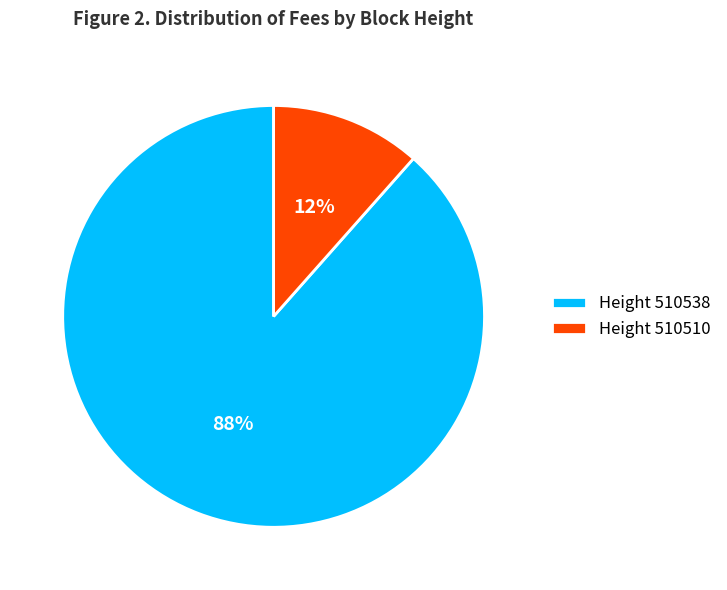

Which has a higher value, Height 510538 or Height 510510?

Height 510538